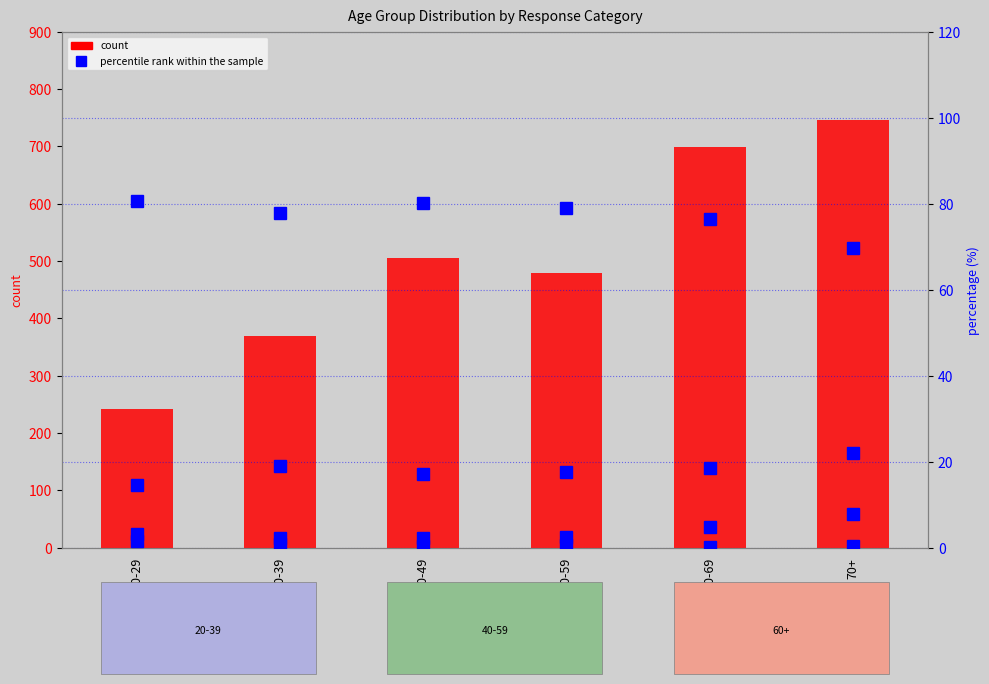

The value of col_2 (%) at 30-39 is 19.0. True or false?

True